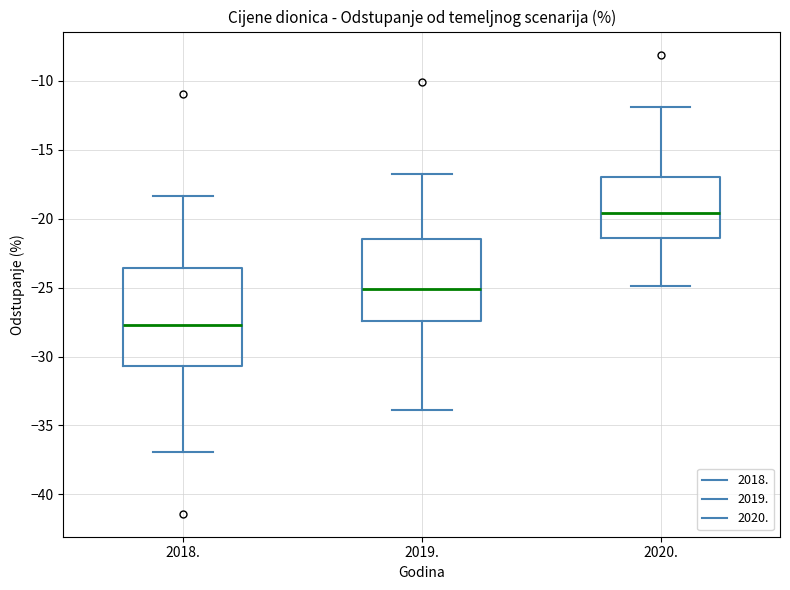

Which box has the highest median line?

2020.